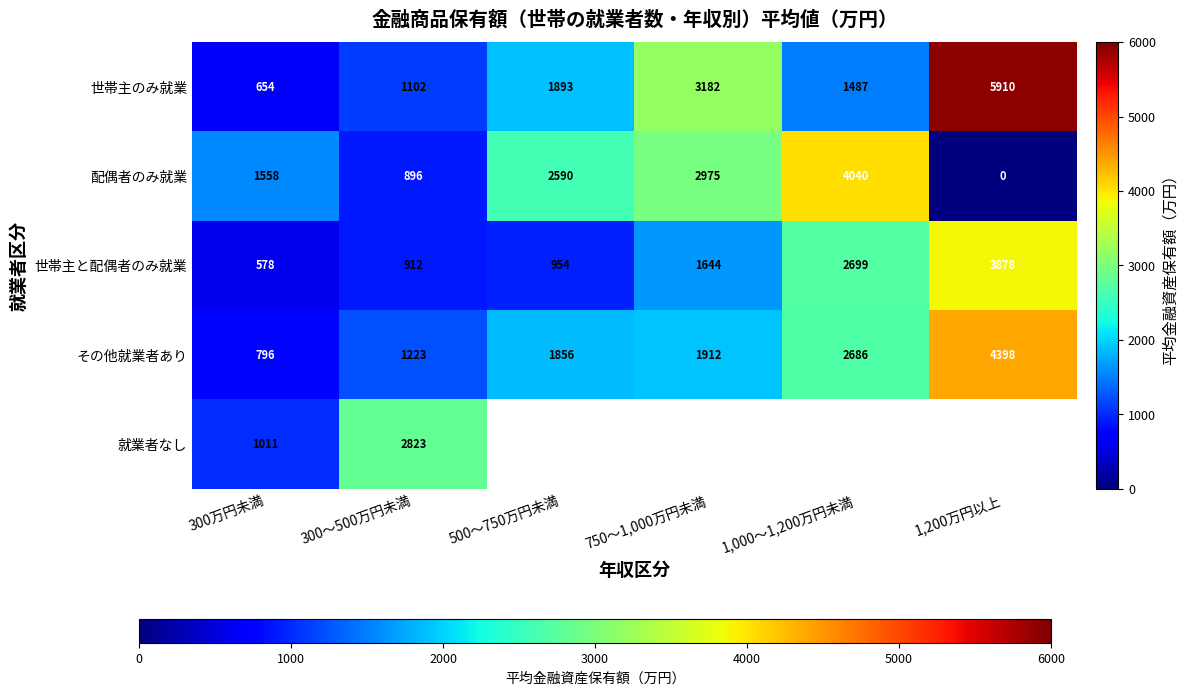

What value does the その他就業者あり series have at 500～750万円未満, to the nearest 50?

1850